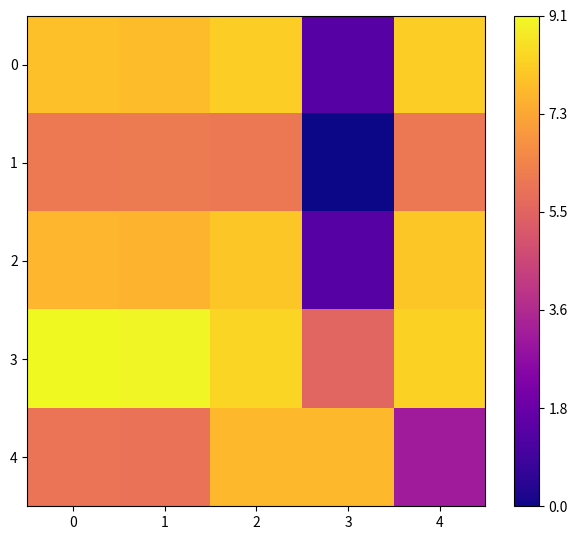

Which series has the largest total across all categories?

3